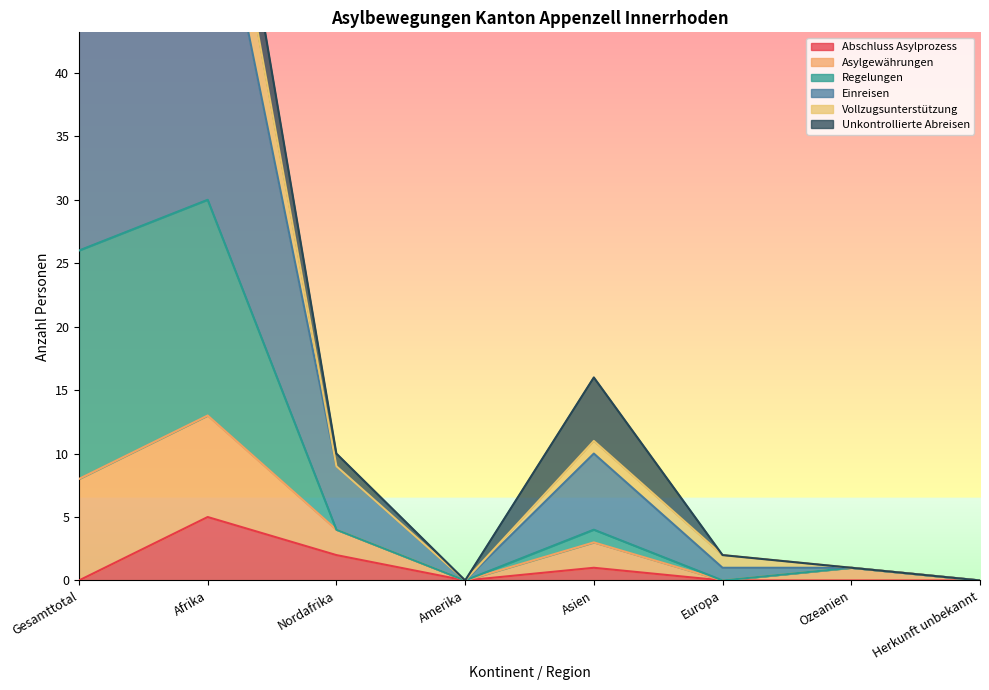

What is the total value across all series at Europa?

5